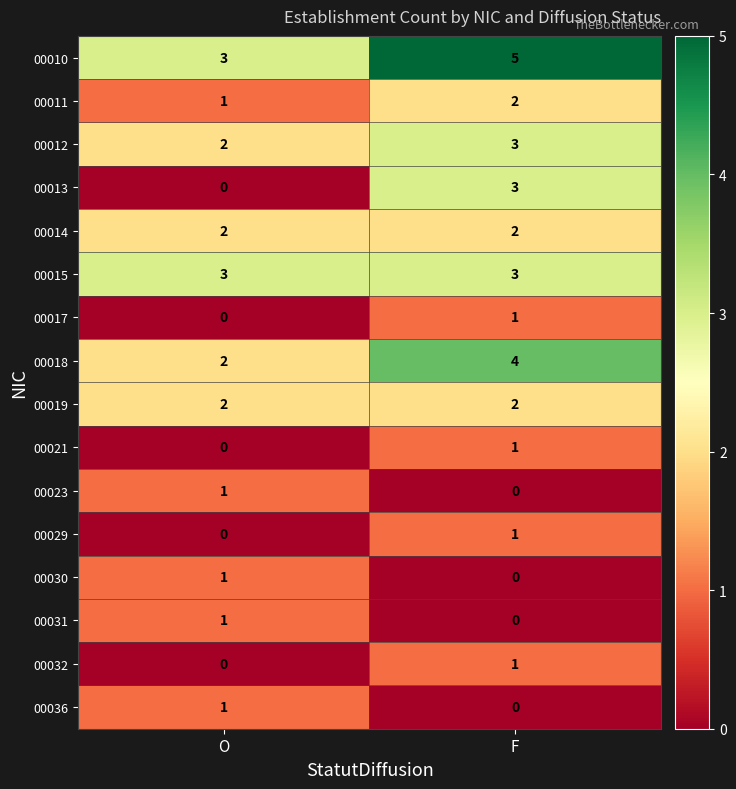

List the labels in order of 00021 value, smallest first.

O, F